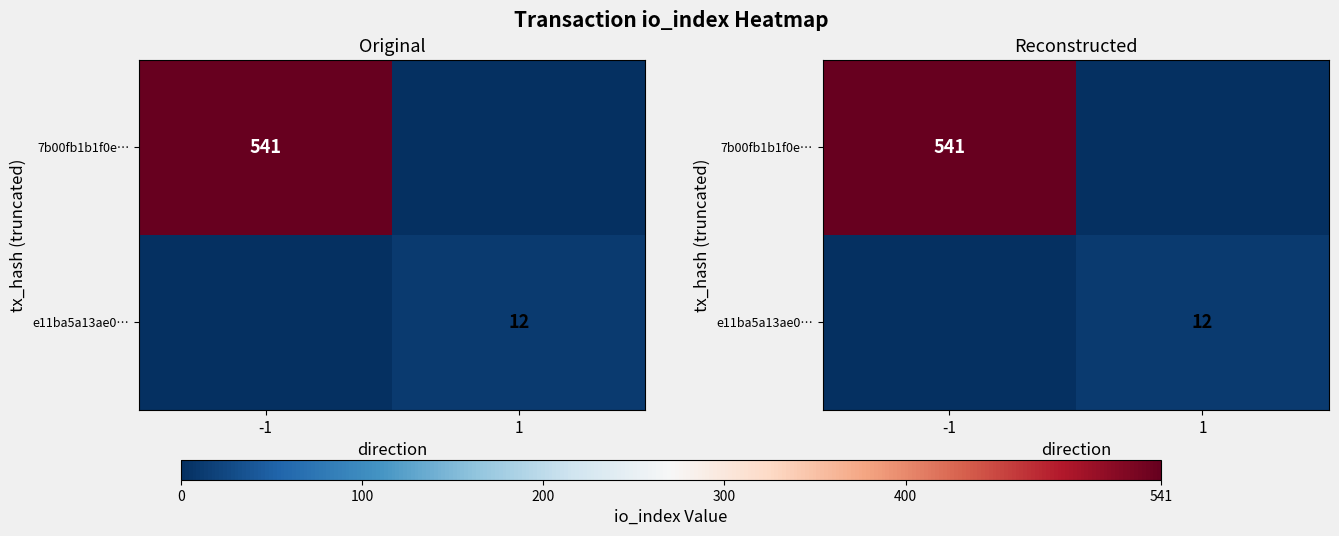

What is the spread (max minus min) of values at -1?

541